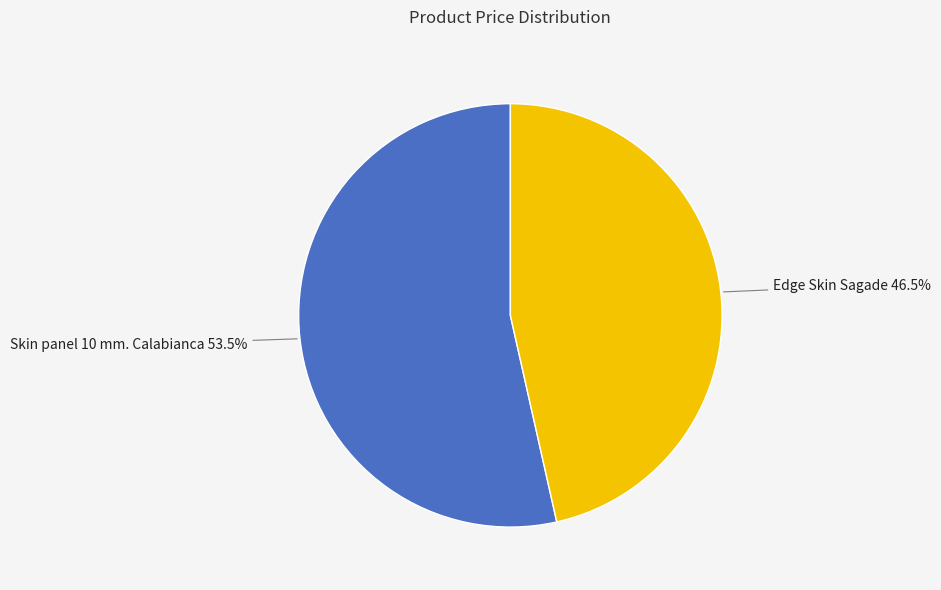

Does Skin panel 10 mm. Calabianca 53.5% account for over 50% of the chart?

Yes